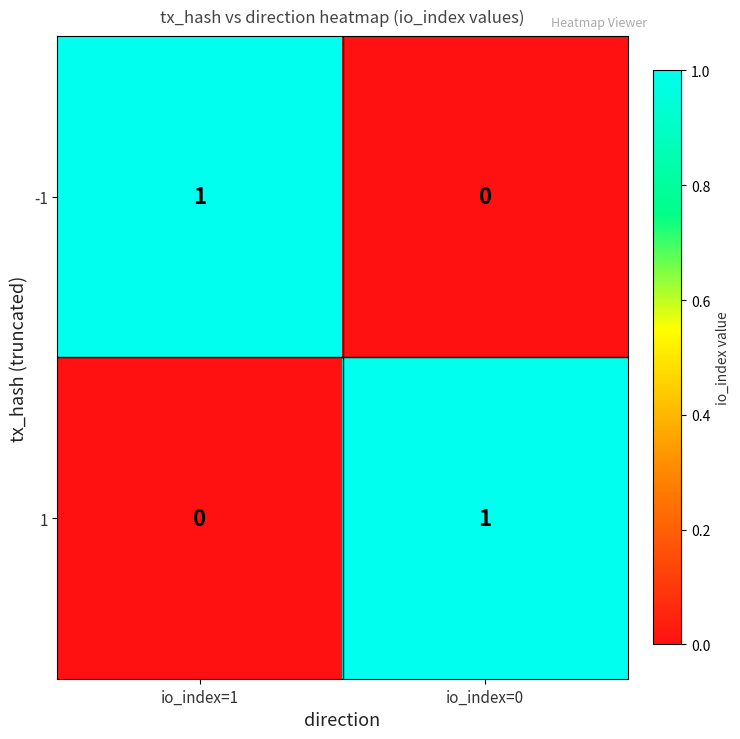

What is the total value across all series at io_index=0?

1